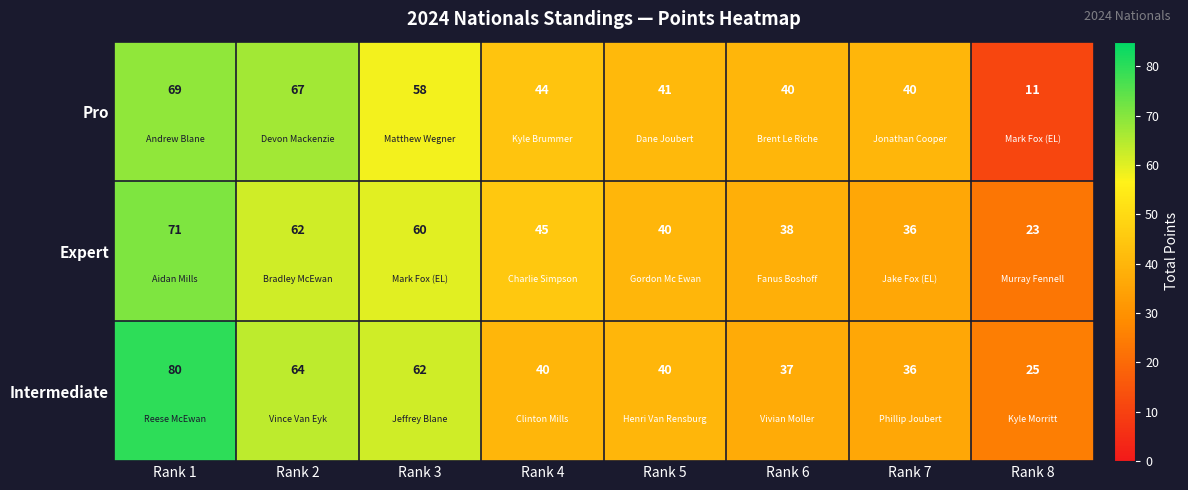

What is the greatest value displayed?

80